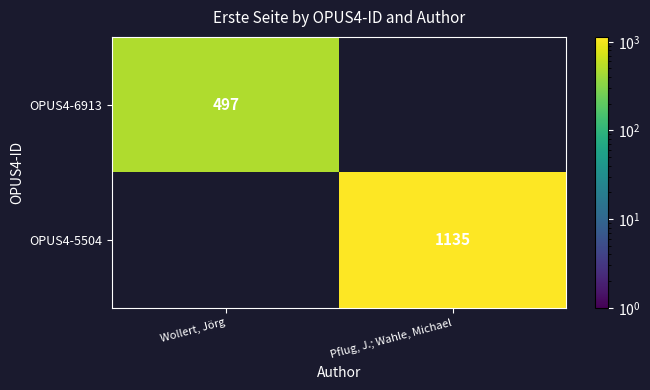

Which label corresponds to the largest value in the chart?

Pflug, J.; Wahle, Michael